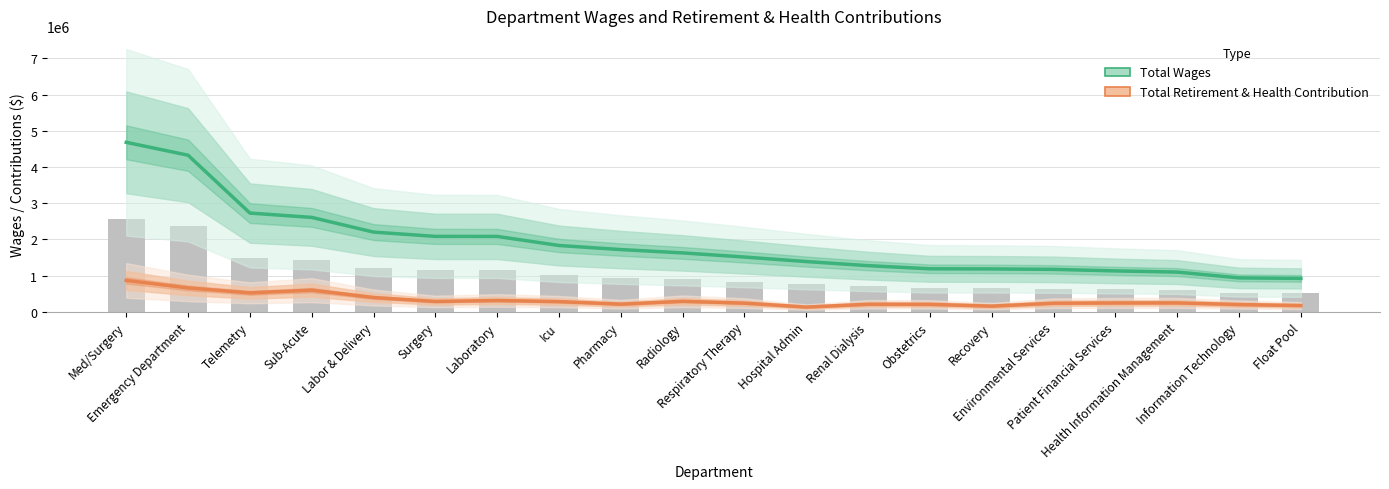

Which label corresponds to the largest value in the chart?

Med/Surgery